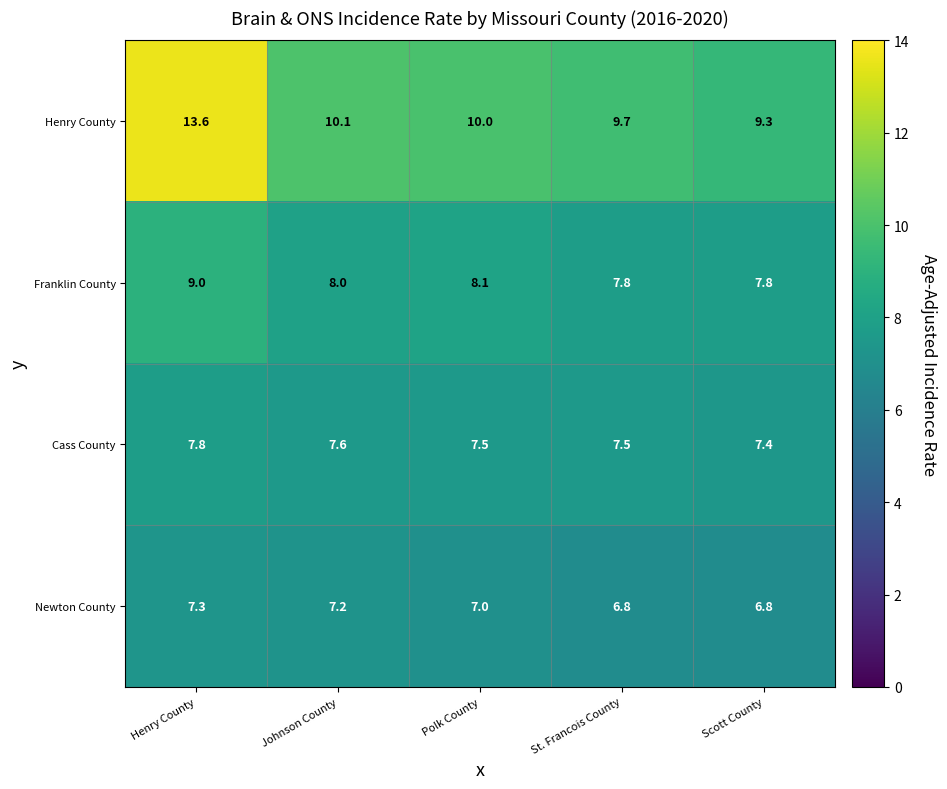

At which label is Newton County closest to 7?

Polk County